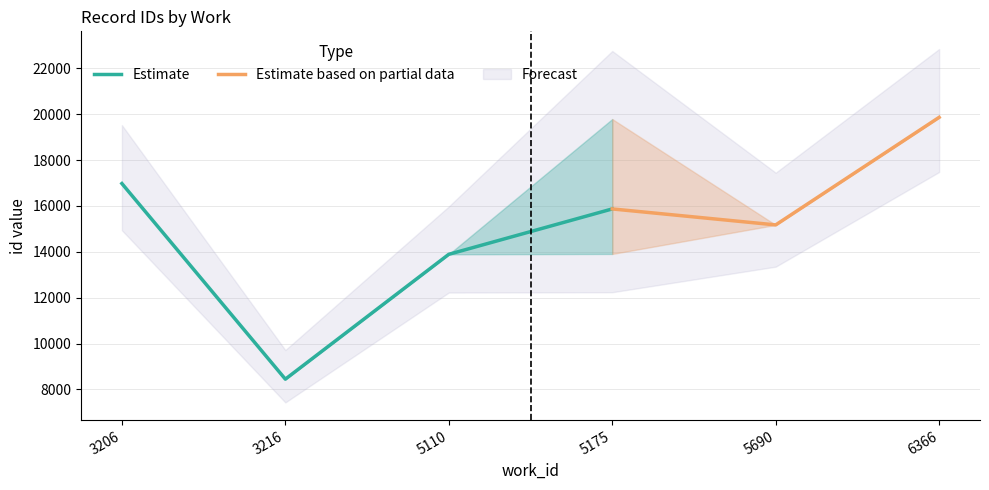

What is the difference between the maximum and minimum values?

11413